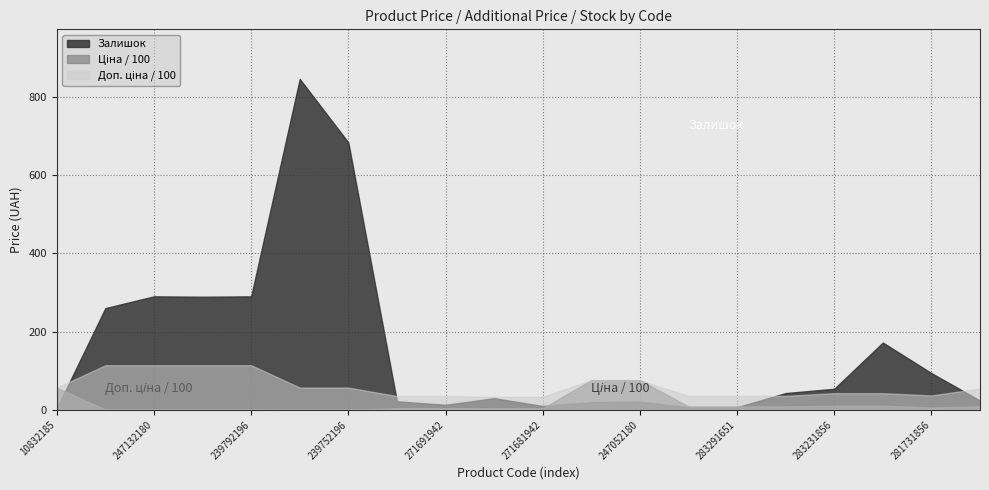

Which series has the largest range (max minus min)?

Залишок